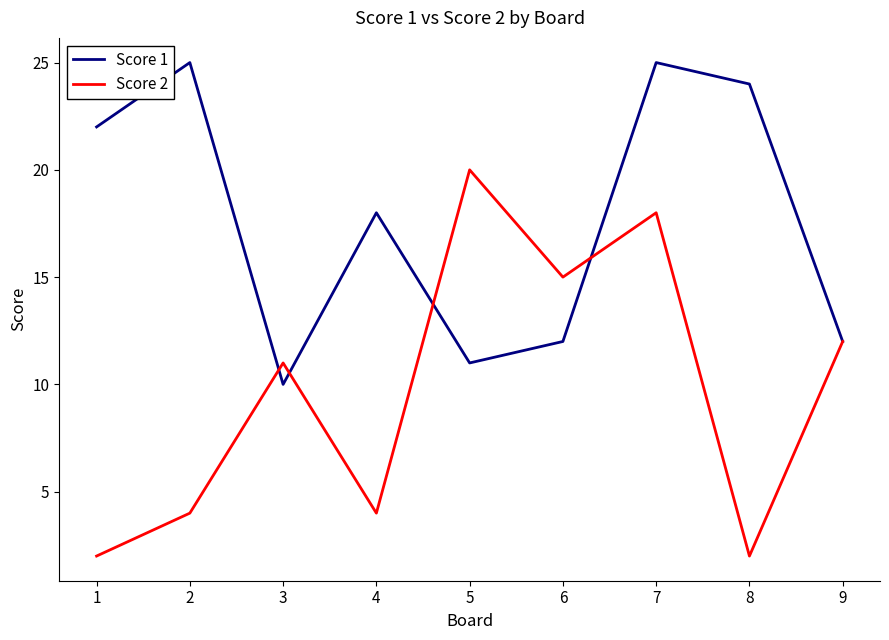

How many series are shown in this chart?

2